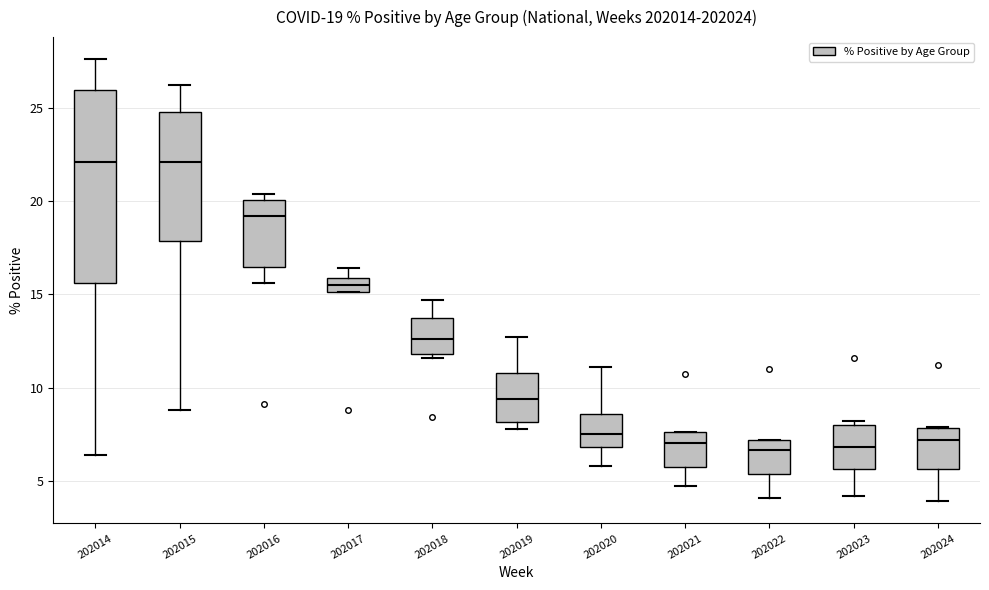

Comparing the boxes themselves (not the whiskers), which one is the tallest?

202014